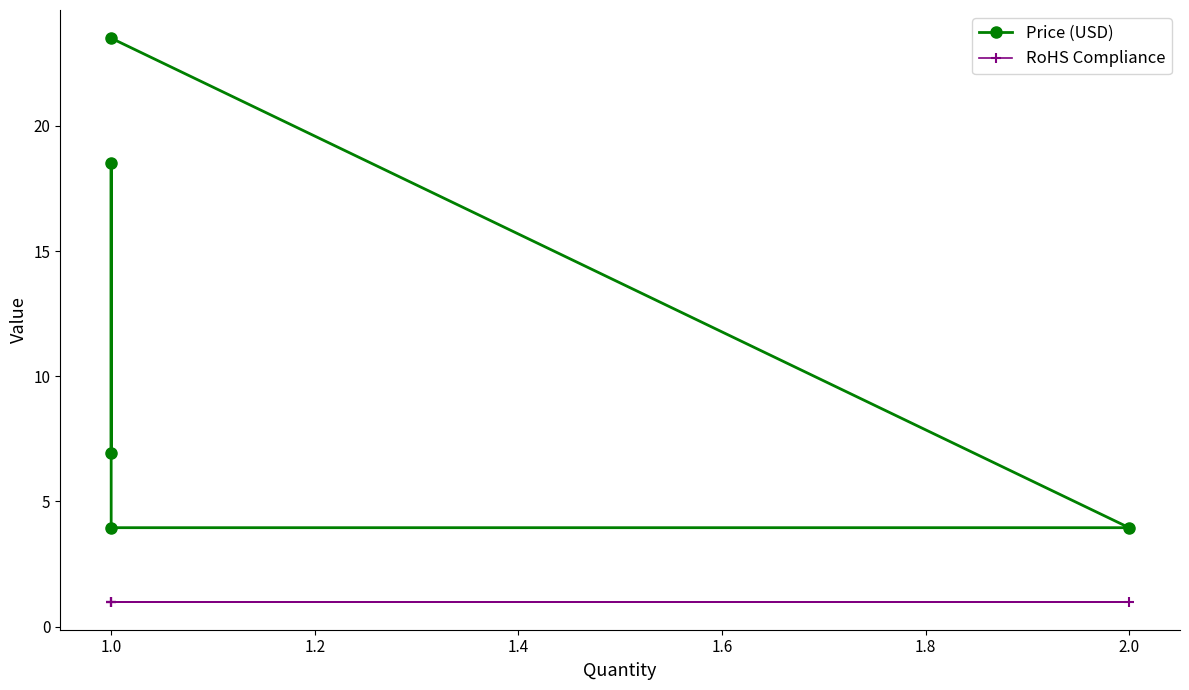

What is the minimum value shown in the chart?

1.0